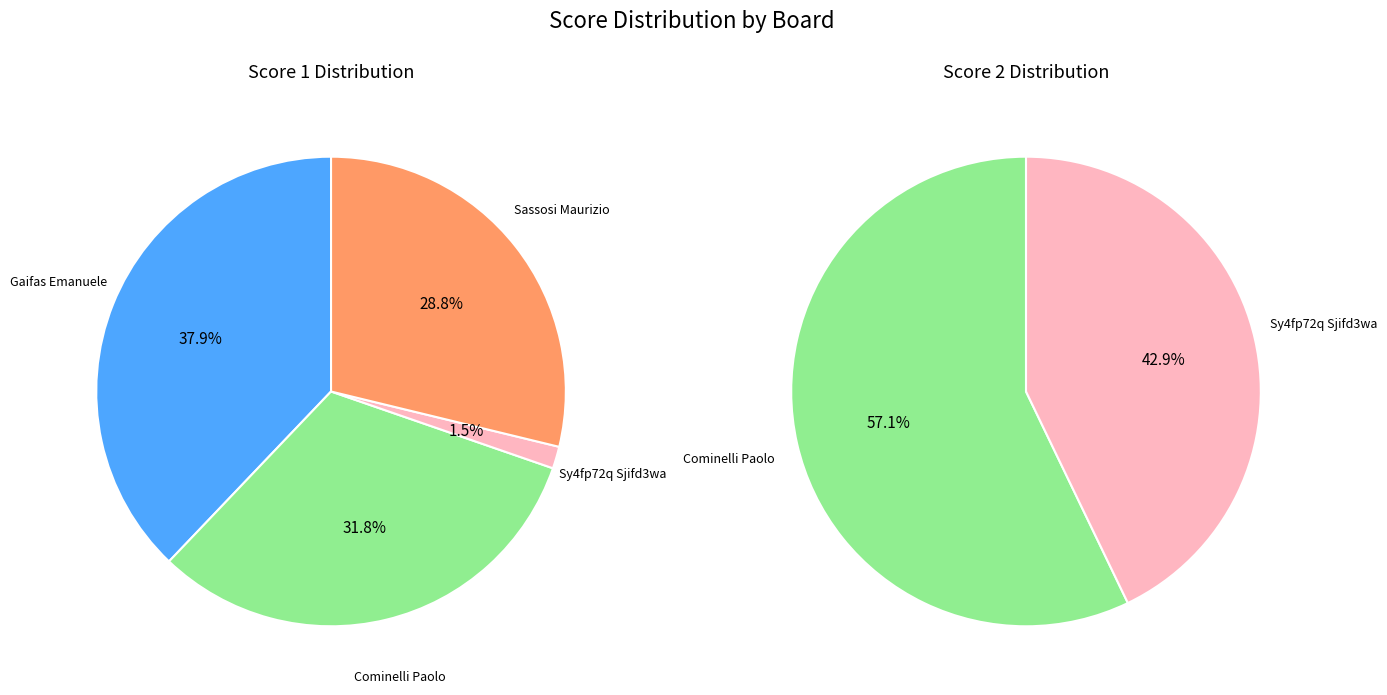

How many slices are in this pie chart?

4